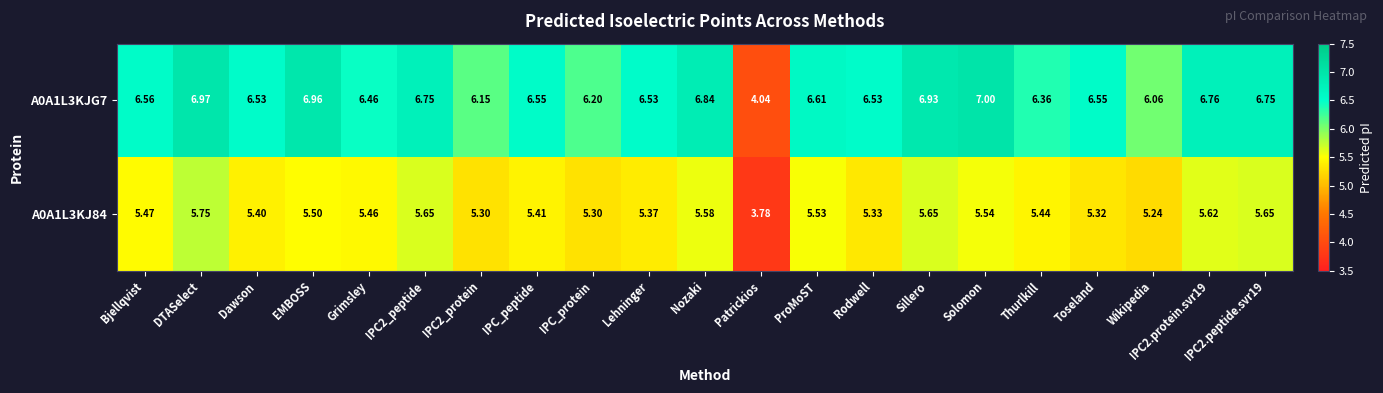

At which label does A0A1L3KJG7 first exceed 6?

Bjellqvist